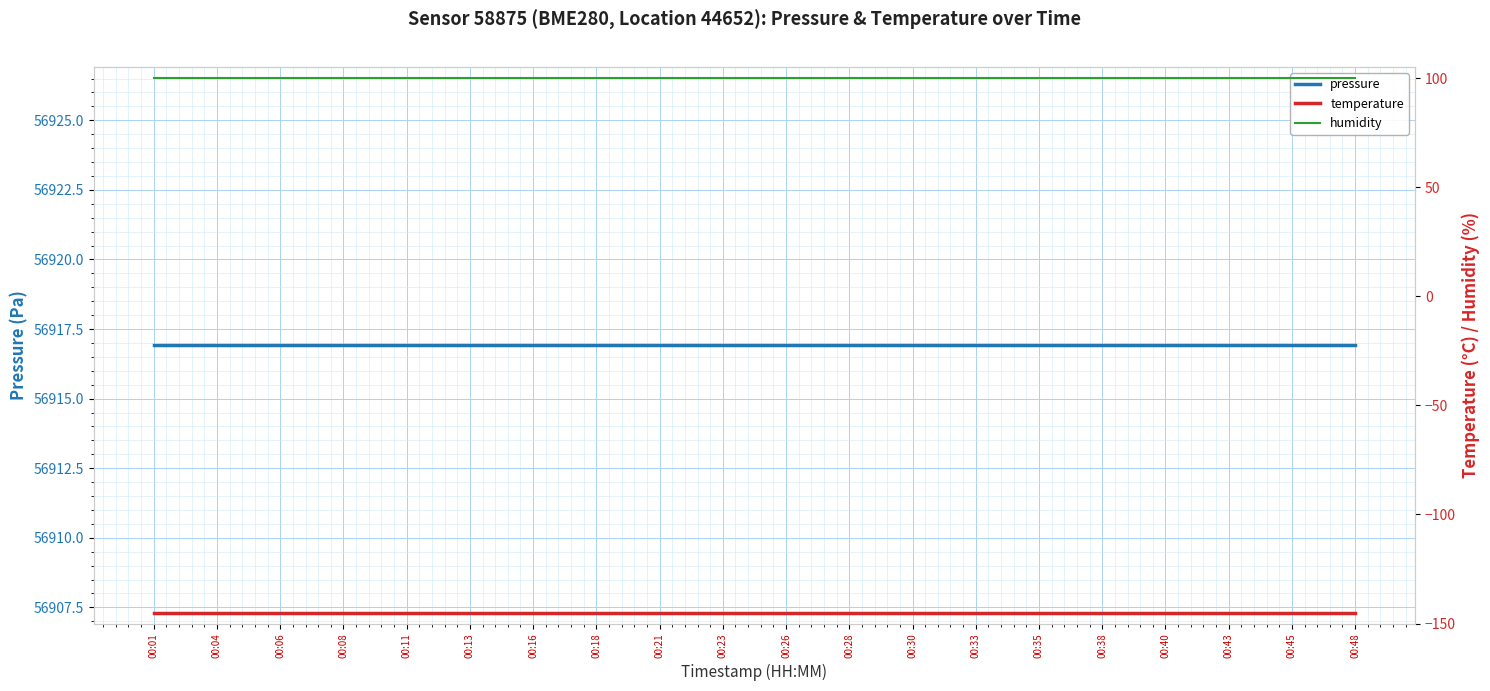

Which has a higher value, 00:35 or 00:21?

00:35